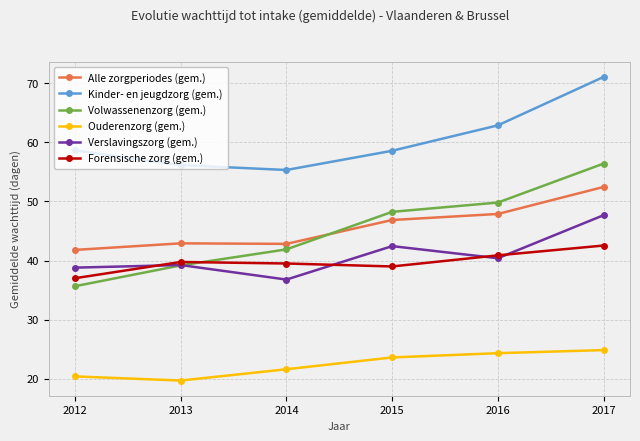

True or false: Alle zorgperiodes (gem.) has a value of 78.4 at 2017.

False